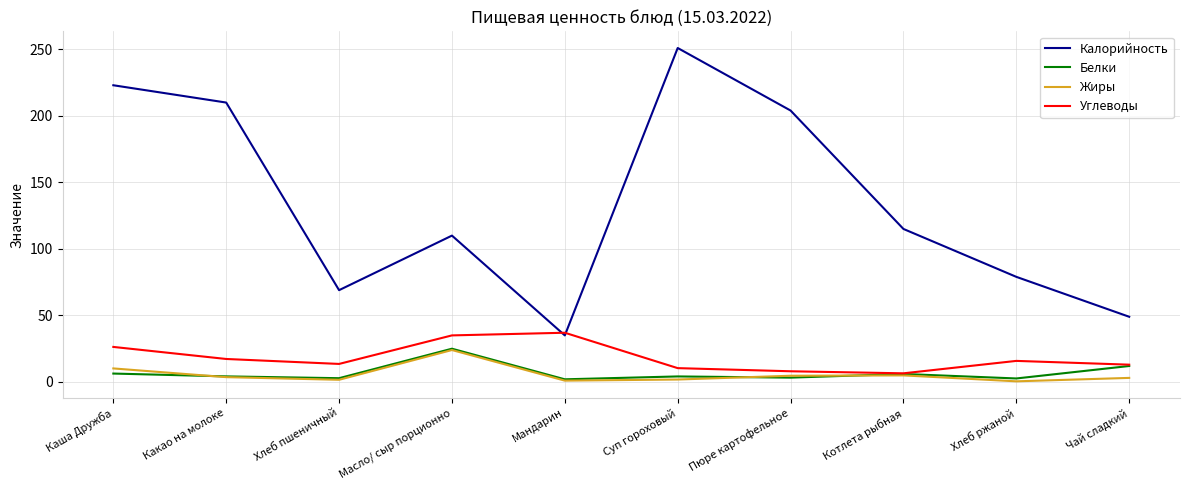

True or false: Калорийность and Жиры cross at least once.

False